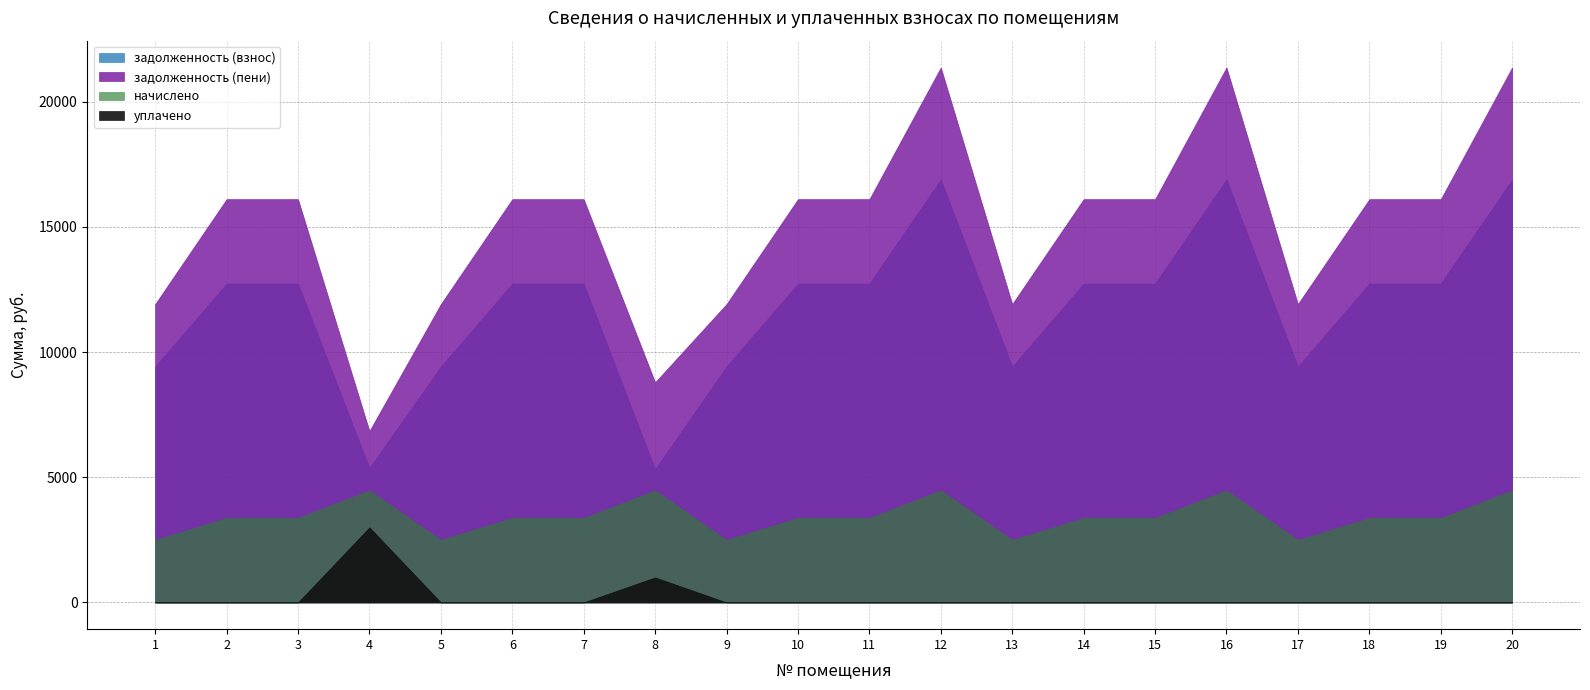

Is it true that уплачено equals 1726.2 at 5?

False